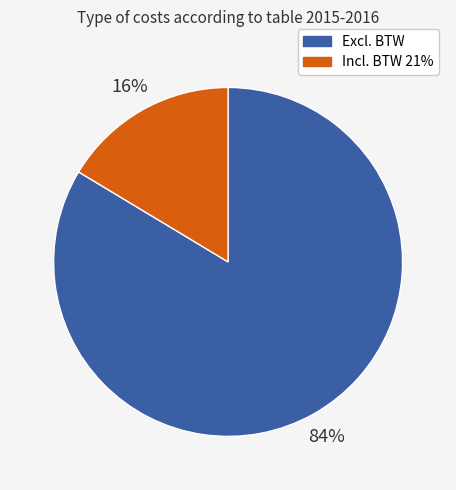

Is the sum of Incl. BTW 21% and Excl. BTW greater than half?

Yes